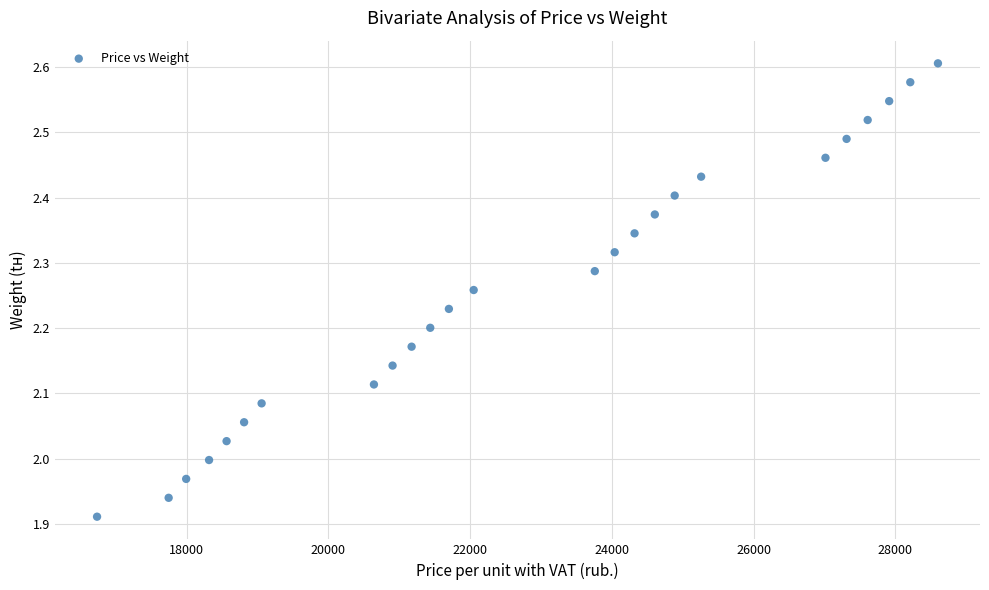

What is the range of X values (max minus min)?

11866.4